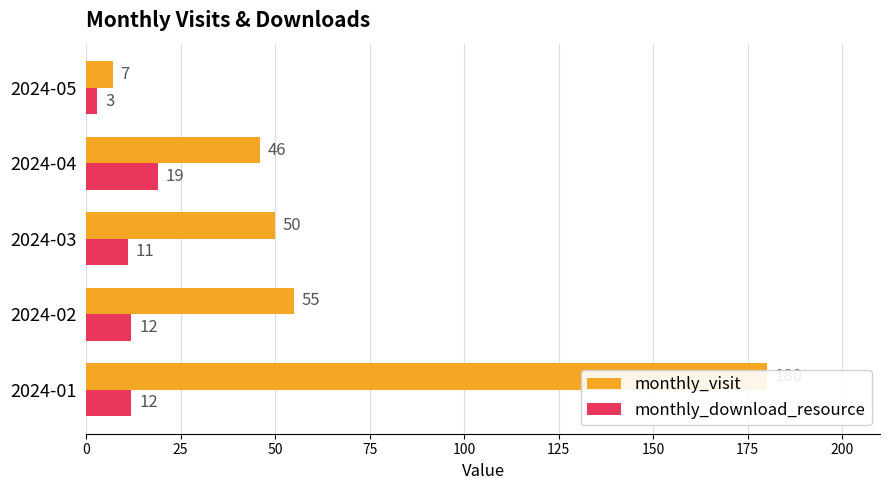

At how many categories does at least one series exceed 67?

1